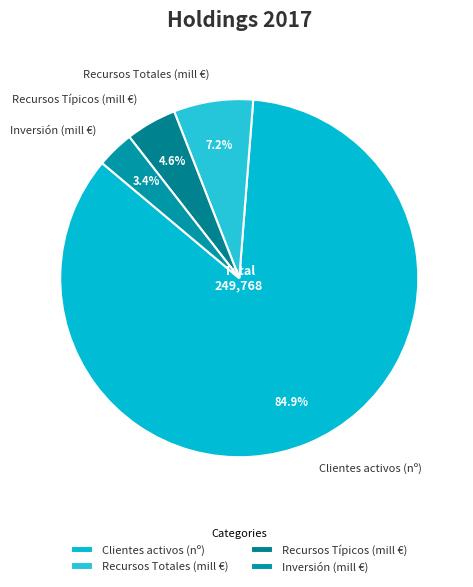

Count the number of slices in the pie.

4